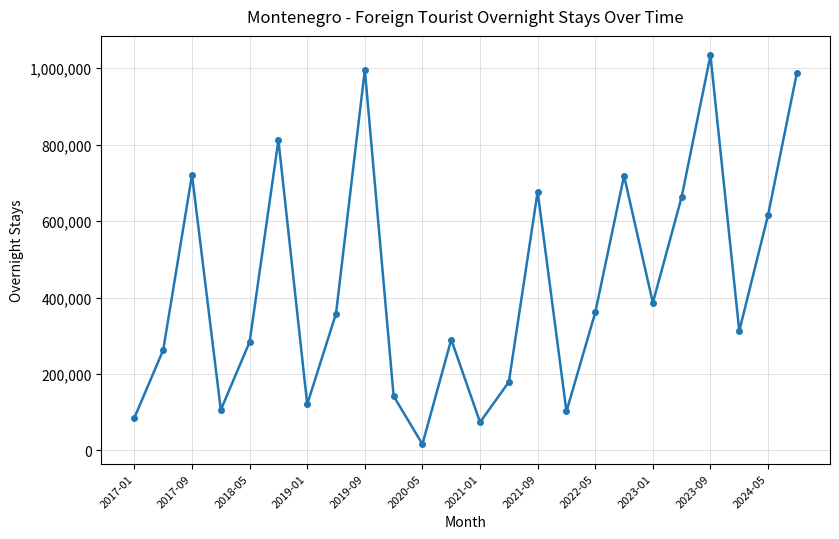

How many interior local valleys (lower than both neighbors) does the data have?

7